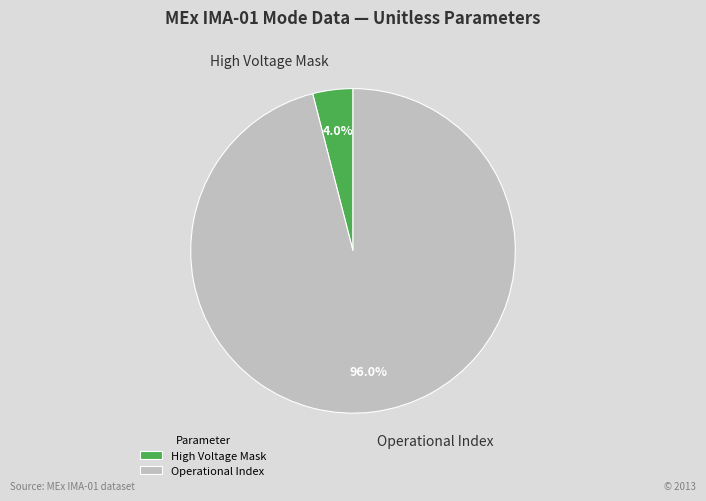

Rank the categories by value from highest to lowest.

Operational Index, High Voltage Mask